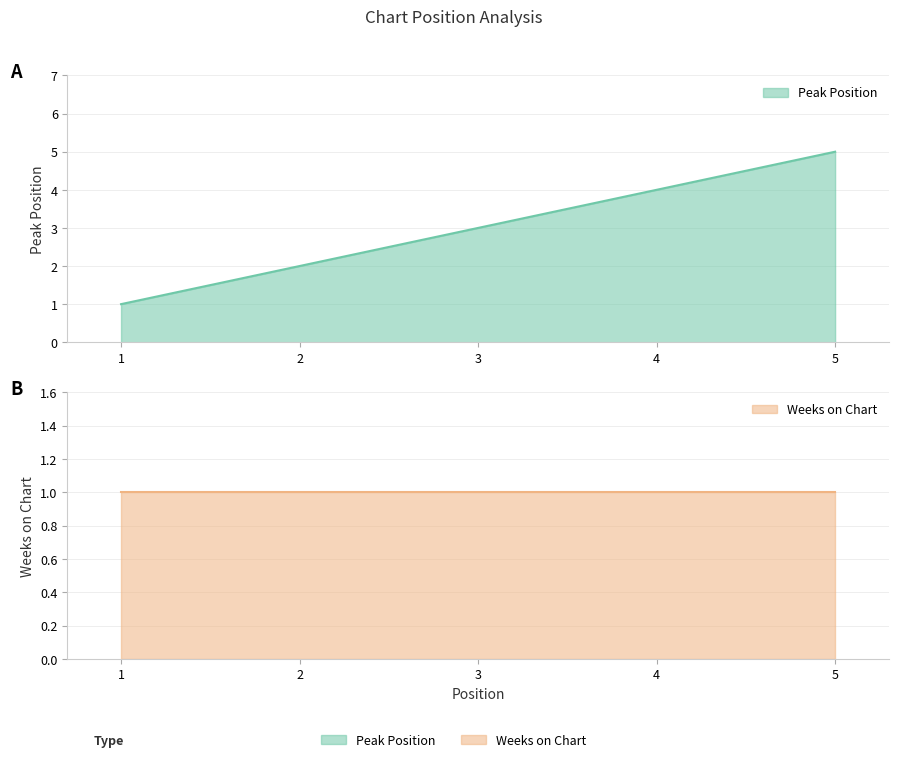

How many values are below 3?

2